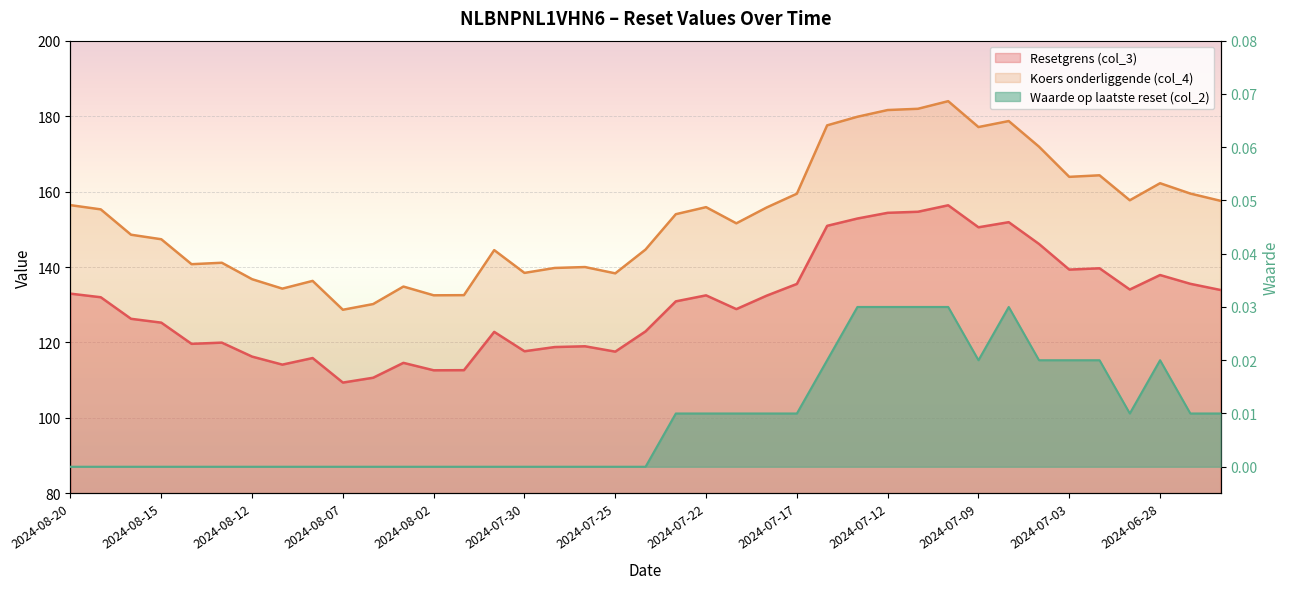

What position from the right is 2024-08-19?

38